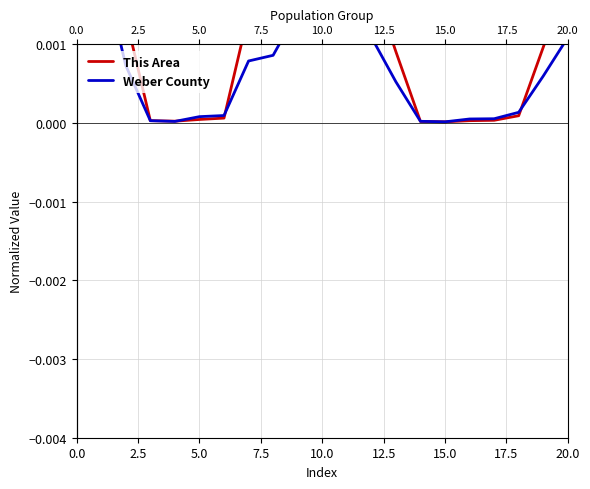

Between 12.5 and 11, which is larger?

11